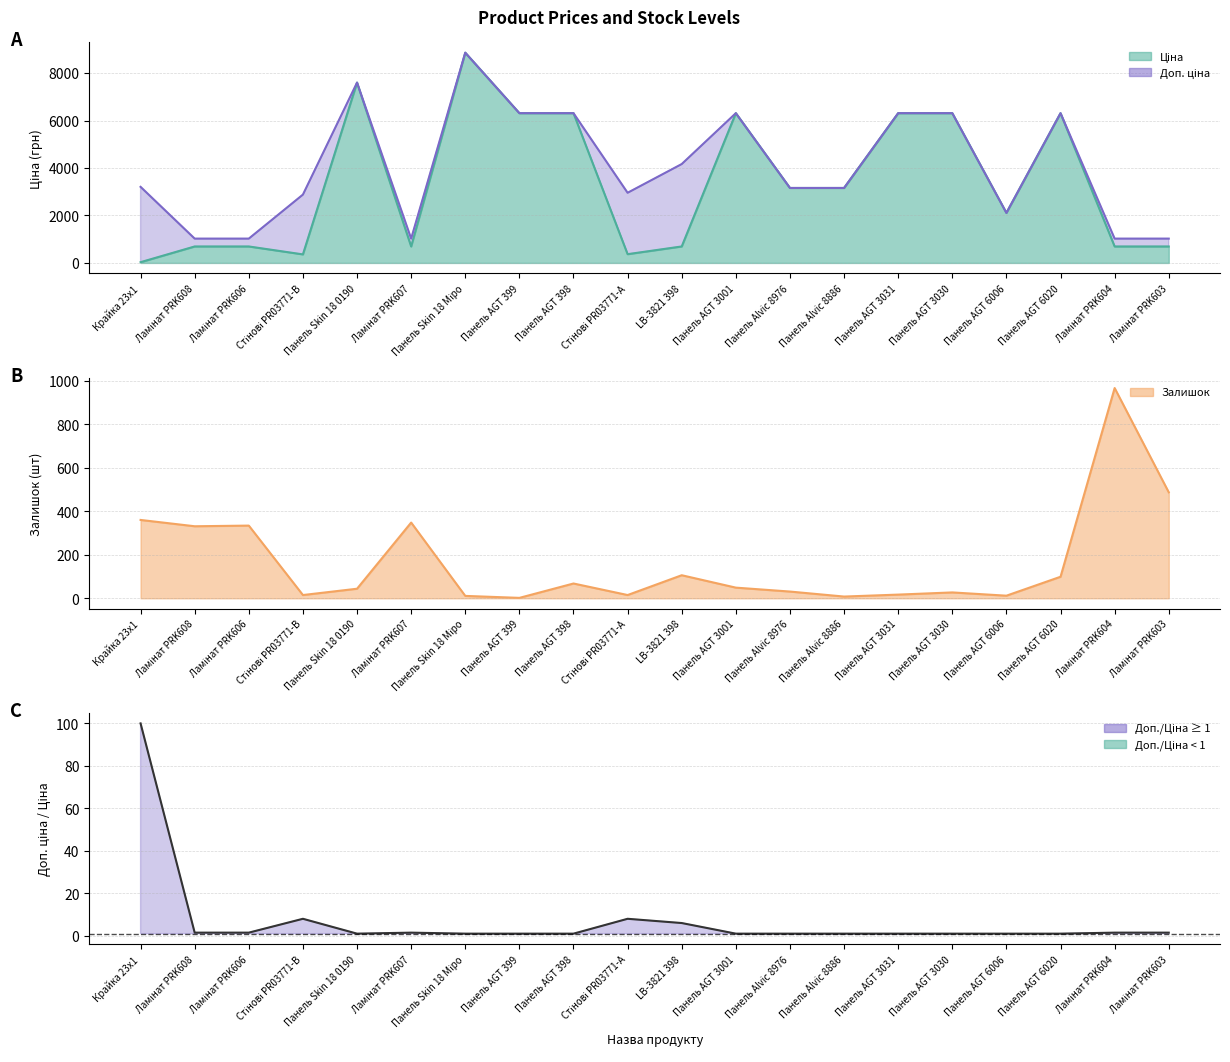

At which category does the chart reach its minimum across all series?

Панель AGT 399